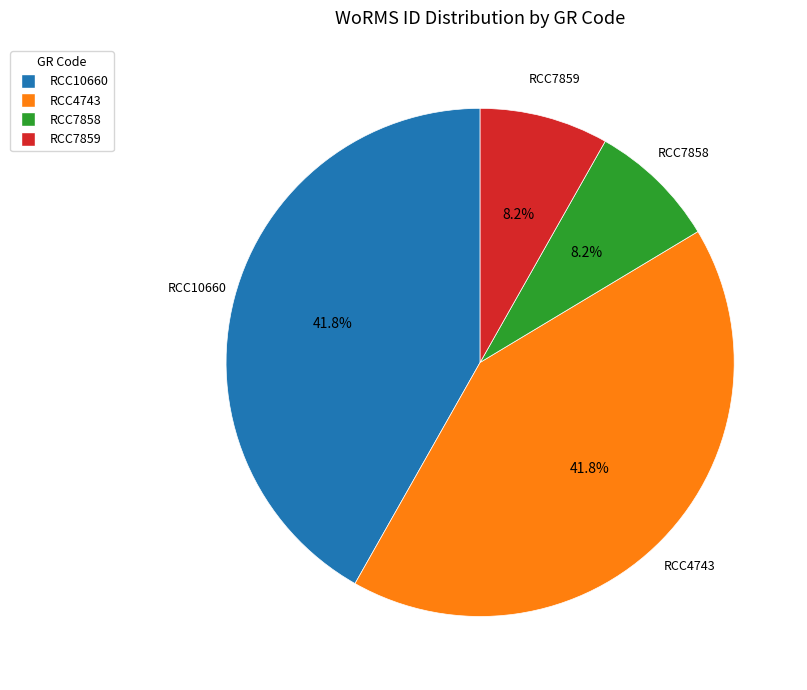

True or false: RCC10660 accounts for 30% of the total.

False